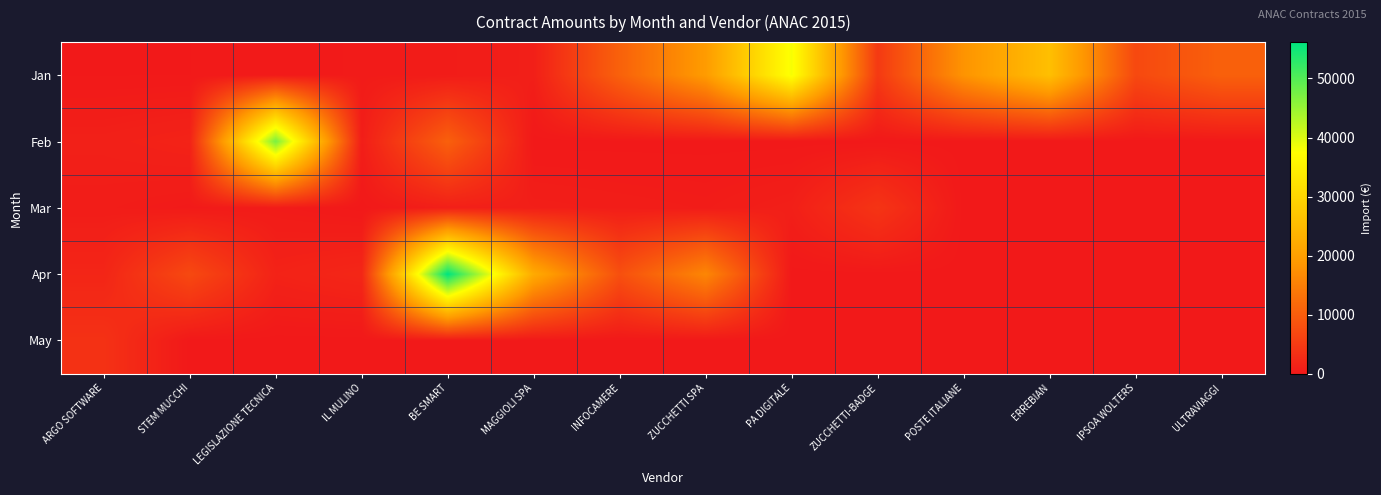

How many categories are shown in the chart?

14